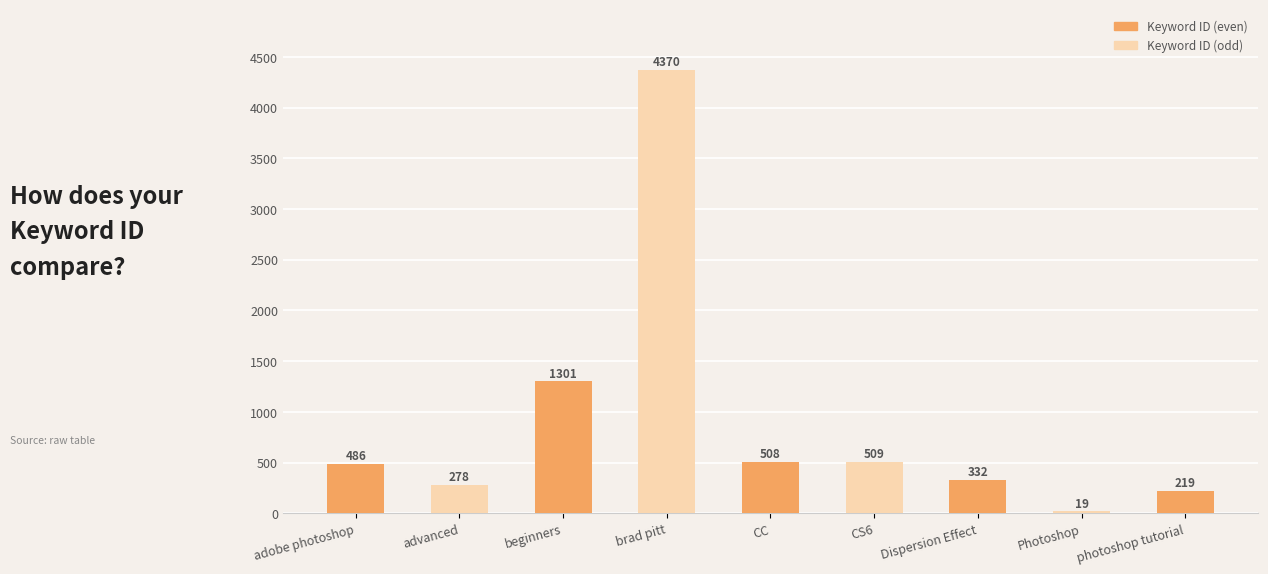

Rank the categories by value from lowest to highest.

Photoshop, photoshop tutorial, advanced, Dispersion Effect, adobe photoshop, CC, CS6, beginners, brad pitt